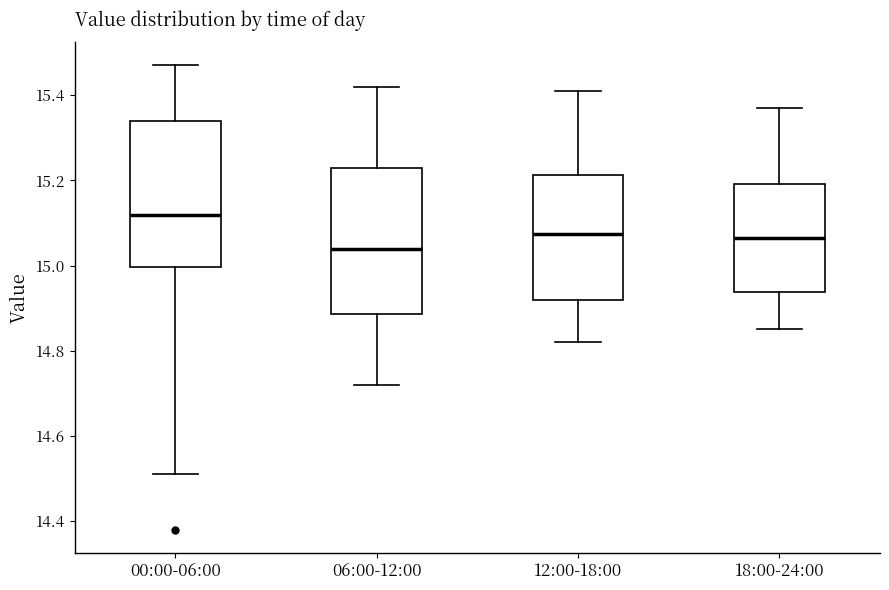

Reading left to right, transcribe this box plot: for each box, give where its median line is, the range the box spans, and where its two whiskers end, as read against the y-axis. The values are not printed on the chart, so give them approximately, as read against the axis.

00:00-06:00: median 15.12, box 15.00 to 15.34, whiskers 14.52 to 15.48
06:00-12:00: median 15.04, box 14.88 to 15.24, whiskers 14.72 to 15.42
12:00-18:00: median 15.08, box 14.92 to 15.22, whiskers 14.82 to 15.42
18:00-24:00: median 15.06, box 14.94 to 15.20, whiskers 14.86 to 15.38